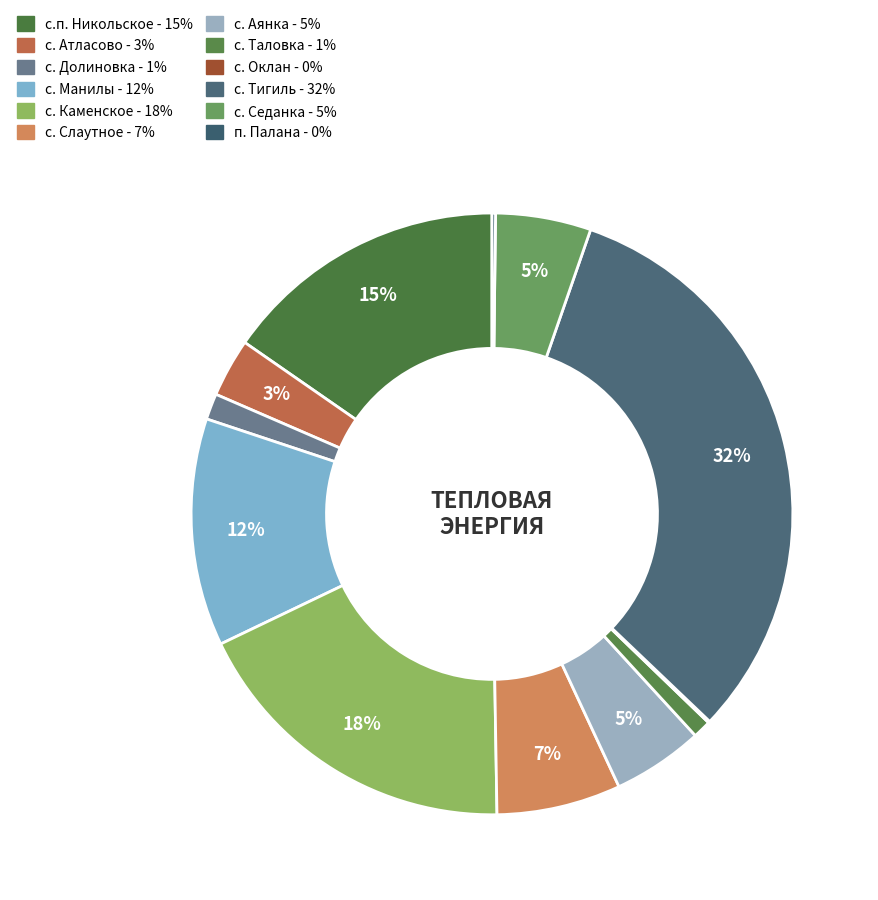

Between с. Таловка and с. Аянка, which is larger?

с. Аянка